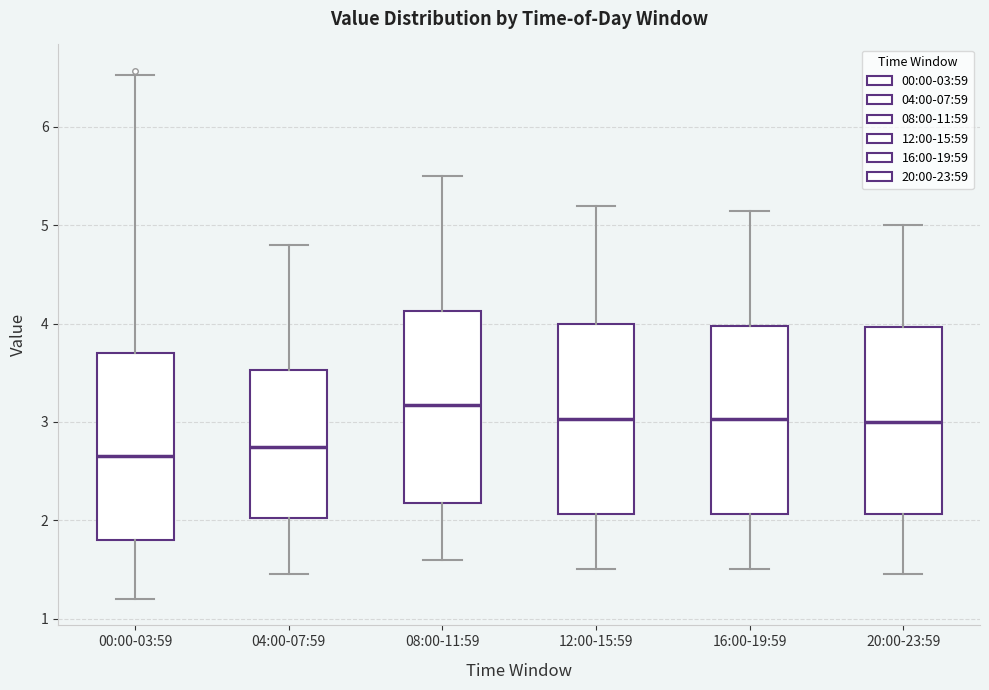

Where is the lower edge of the box for 12:00-15:59 on the y-axis? The values are not printed on the chart, so give them approximately, as read against the axis.

2.1